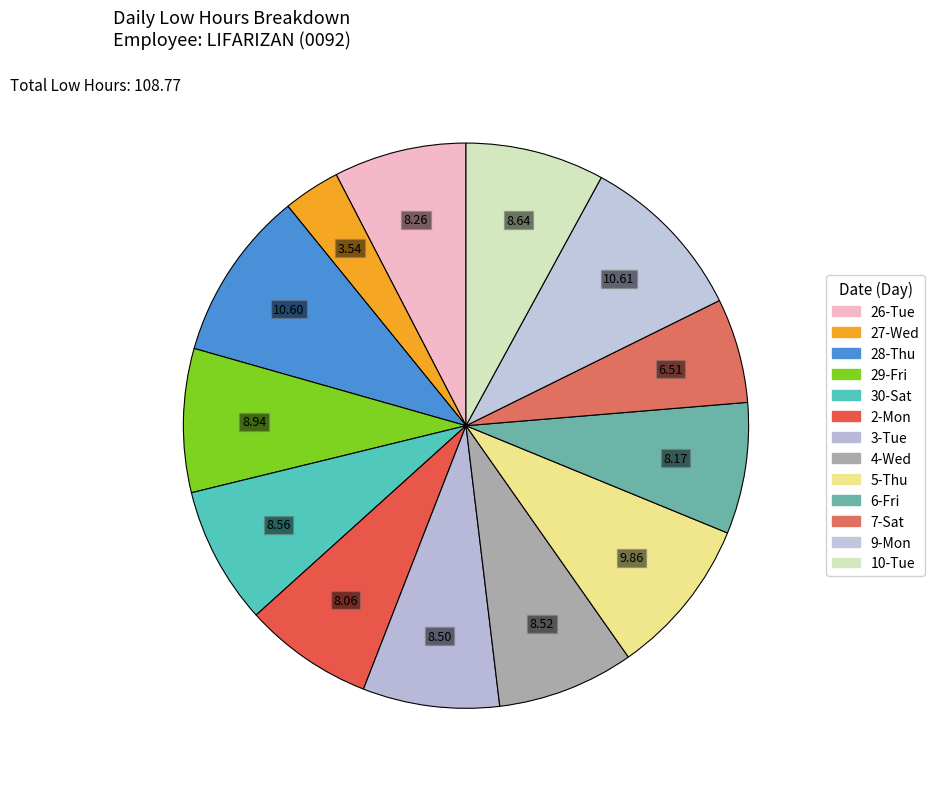

Count the number of slices in the pie.

13